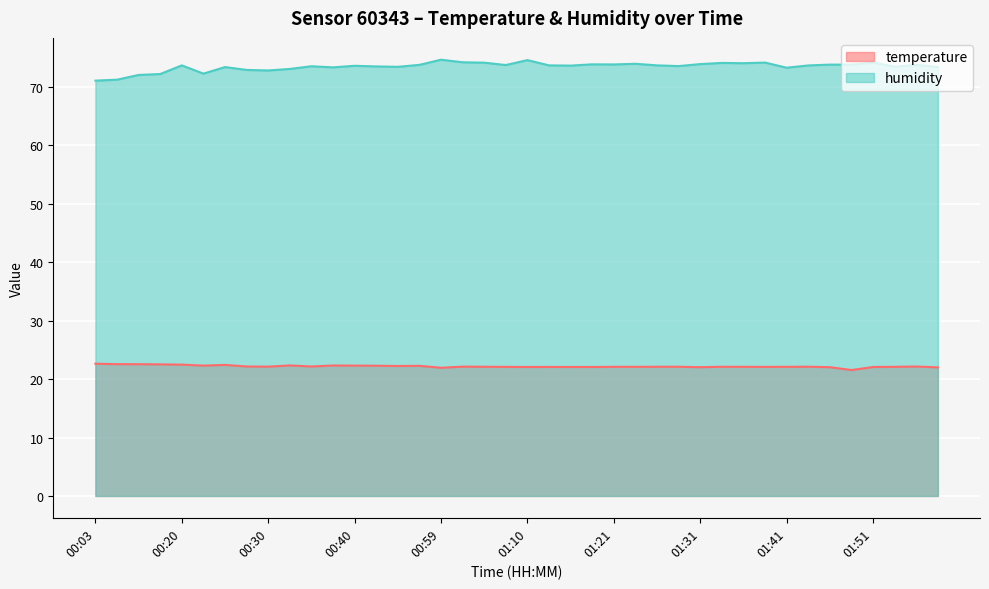

How many interior local valleys does the temperature series have?

9